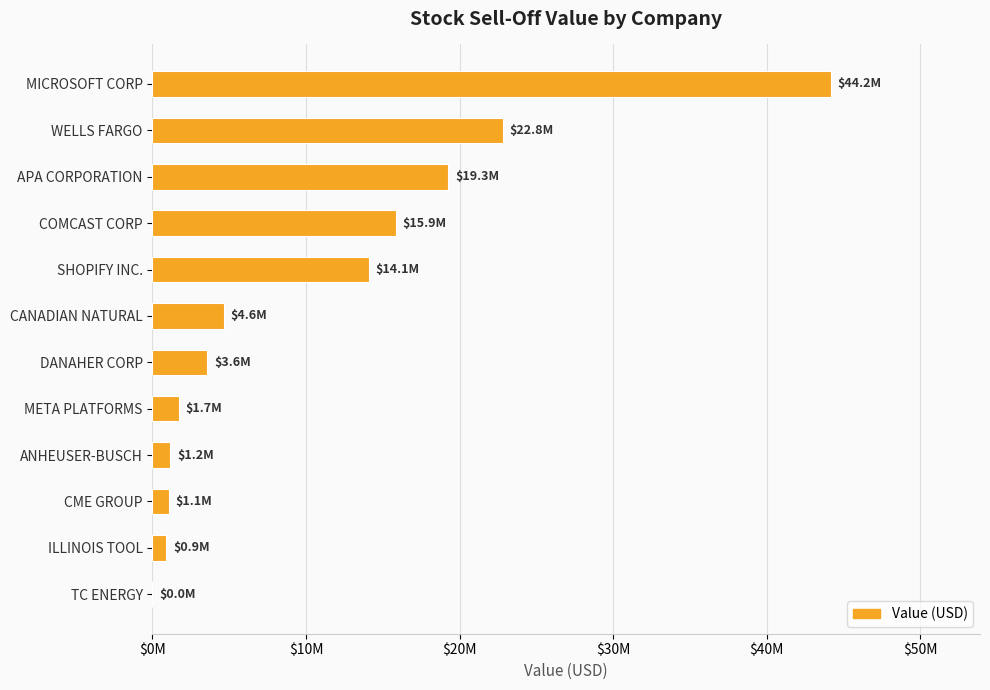

Are the bars horizontal?

Yes